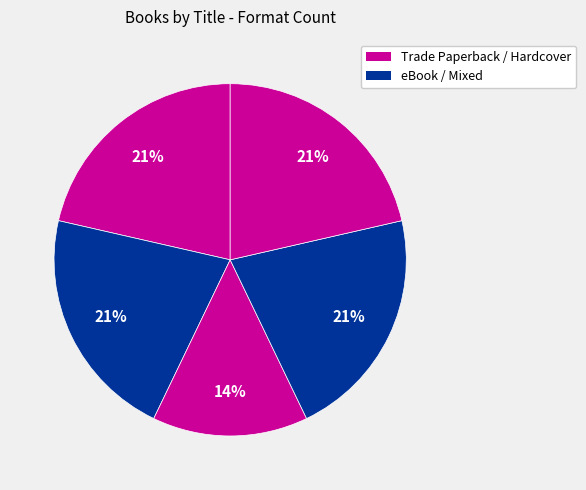

How many segments does this pie chart have?

5